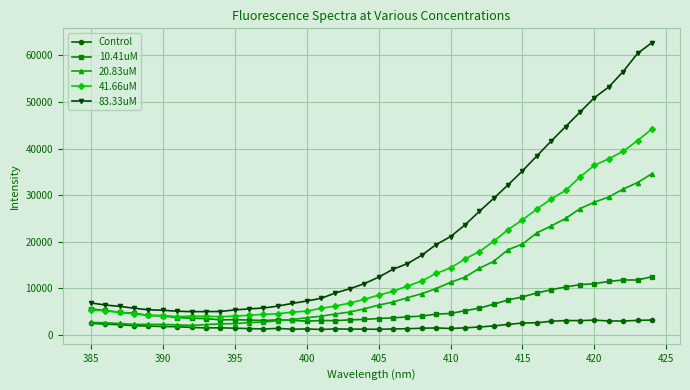

Rank the series by their average value, from highest to lowest.

83.33uM, 41.66uM, 20.83uM, 10.41uM, Control